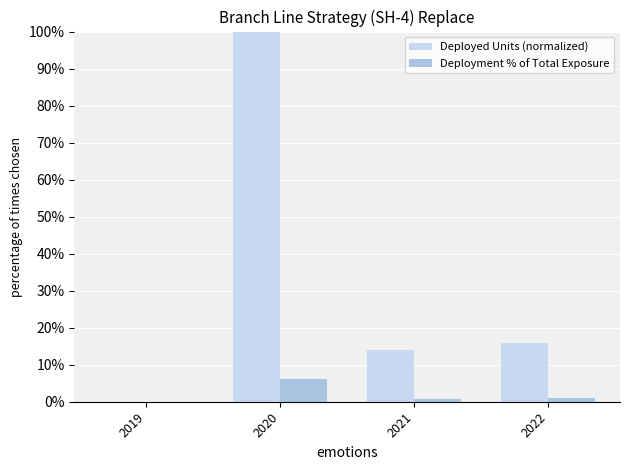

Reading left to right, list all the values displayed in this chart.

Deployed Units (normalized): 2019=0.0	2020=1.0	2021=0.1	2022=0.2
Deployment % of Total Exposure: 2019=0.0	2020=0.1	2021=0.0	2022=0.0